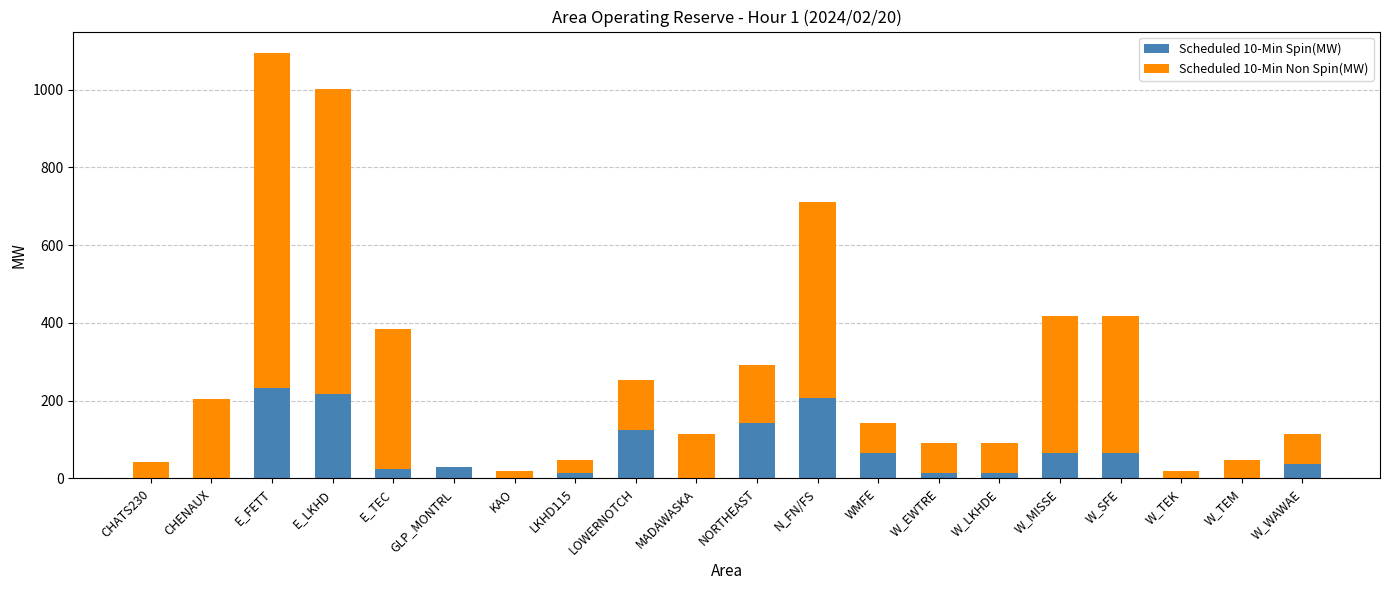

At which category is the sum across all series the highest?

E_FETT